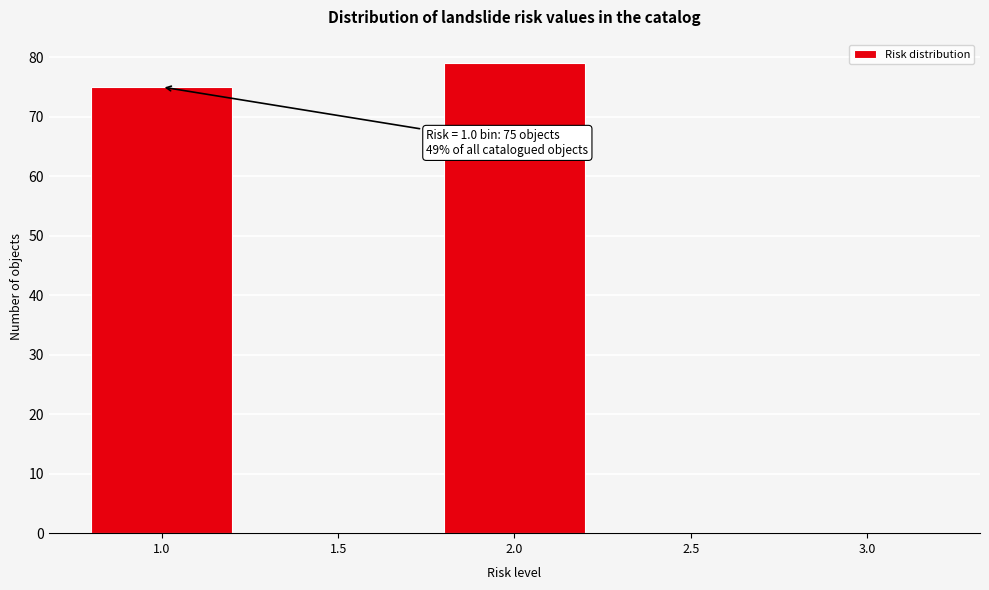

Reading right to left, extract all data points from this chart.

3.0=0	2.5=0	2.0=79	1.5=0	1.0=75